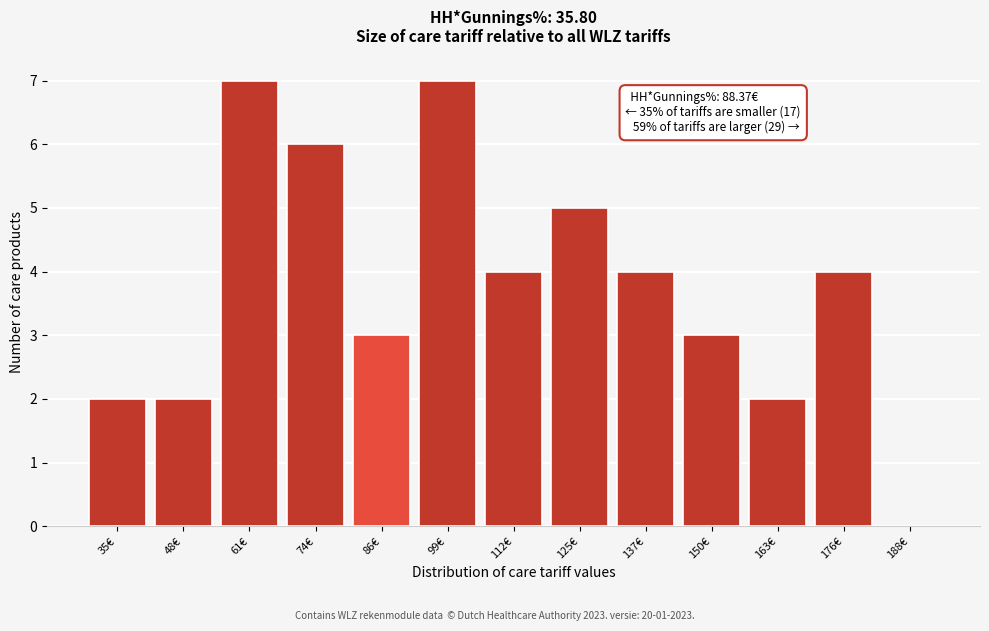

Reading left to right, extract all data points from this chart.

35€=2	48€=2	61€=7	74€=6	86€=3	99€=7	112€=4	125€=5	137€=4	150€=3	163€=2	176€=4	188€=0